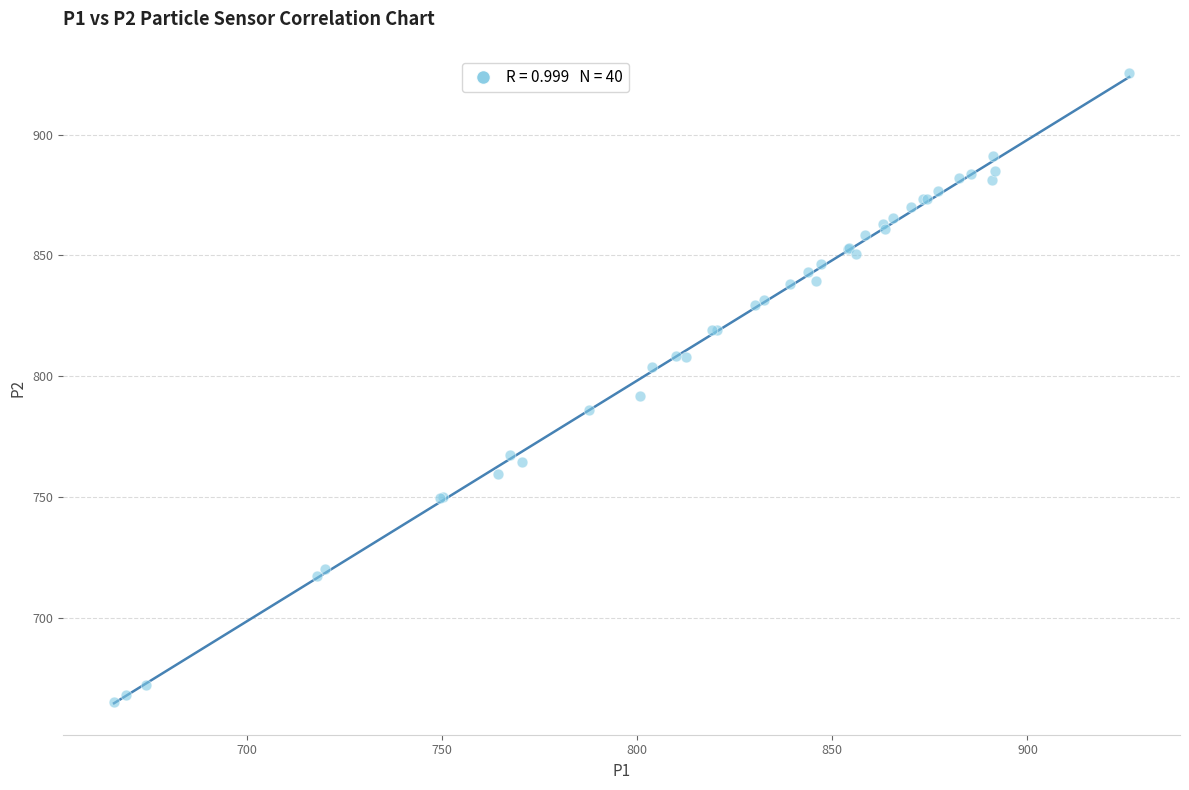

What Y value in the scatter plot is closest to 795?

791.7